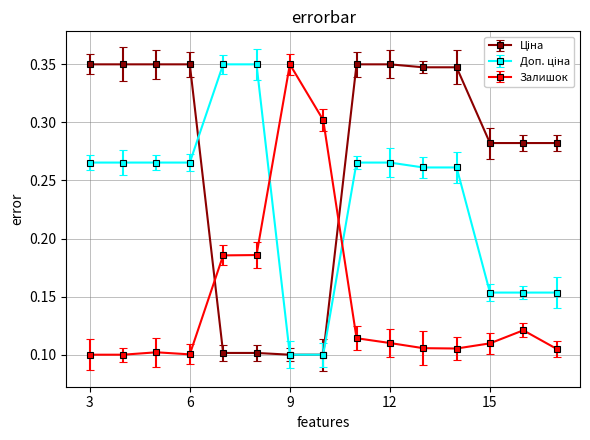

At how many categories does at least one series exceed 0?

15